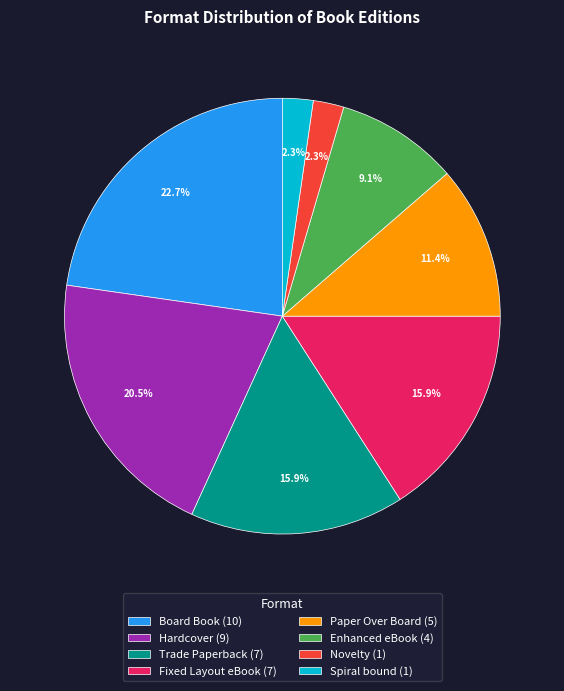

How many segments does this pie chart have?

8